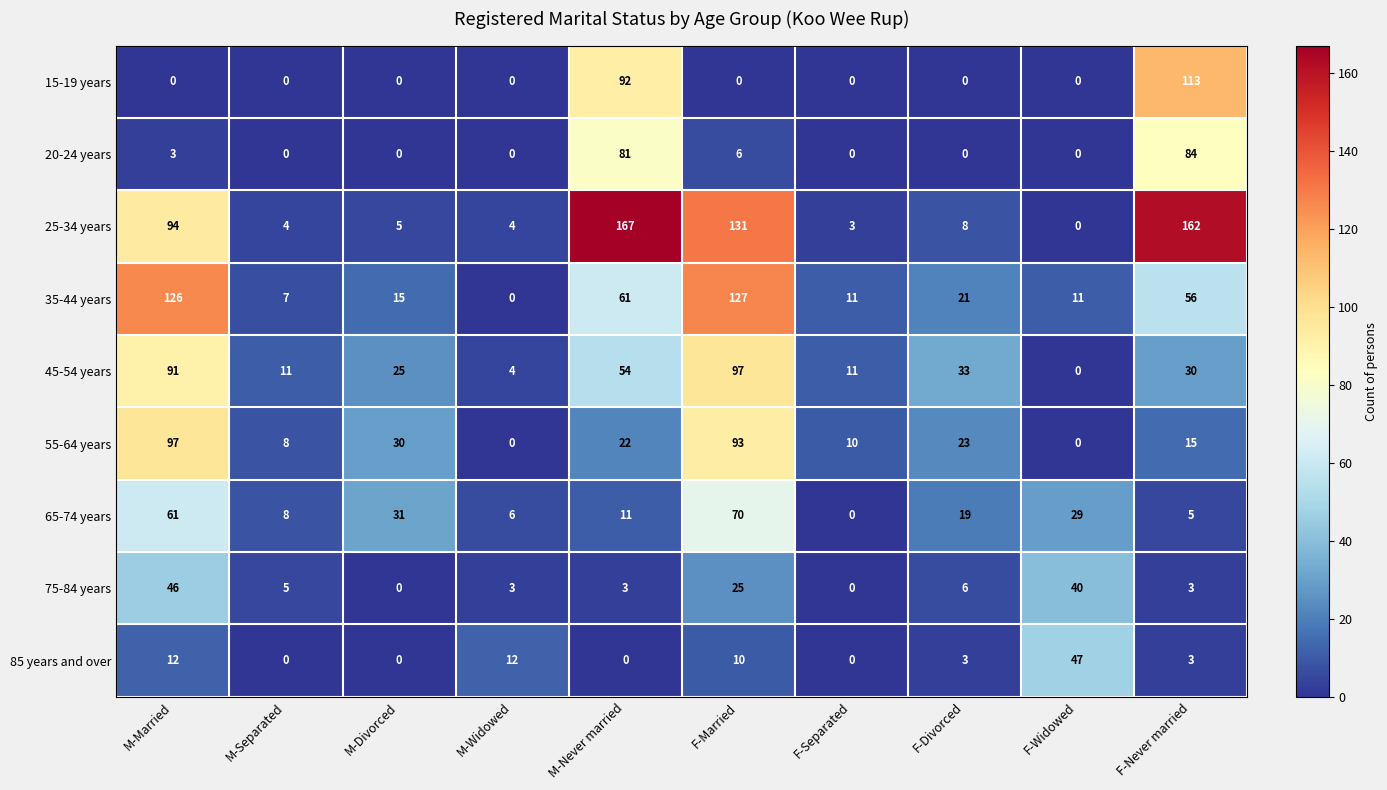

Where is 75-84 years nearest to the value 23?

F-Married